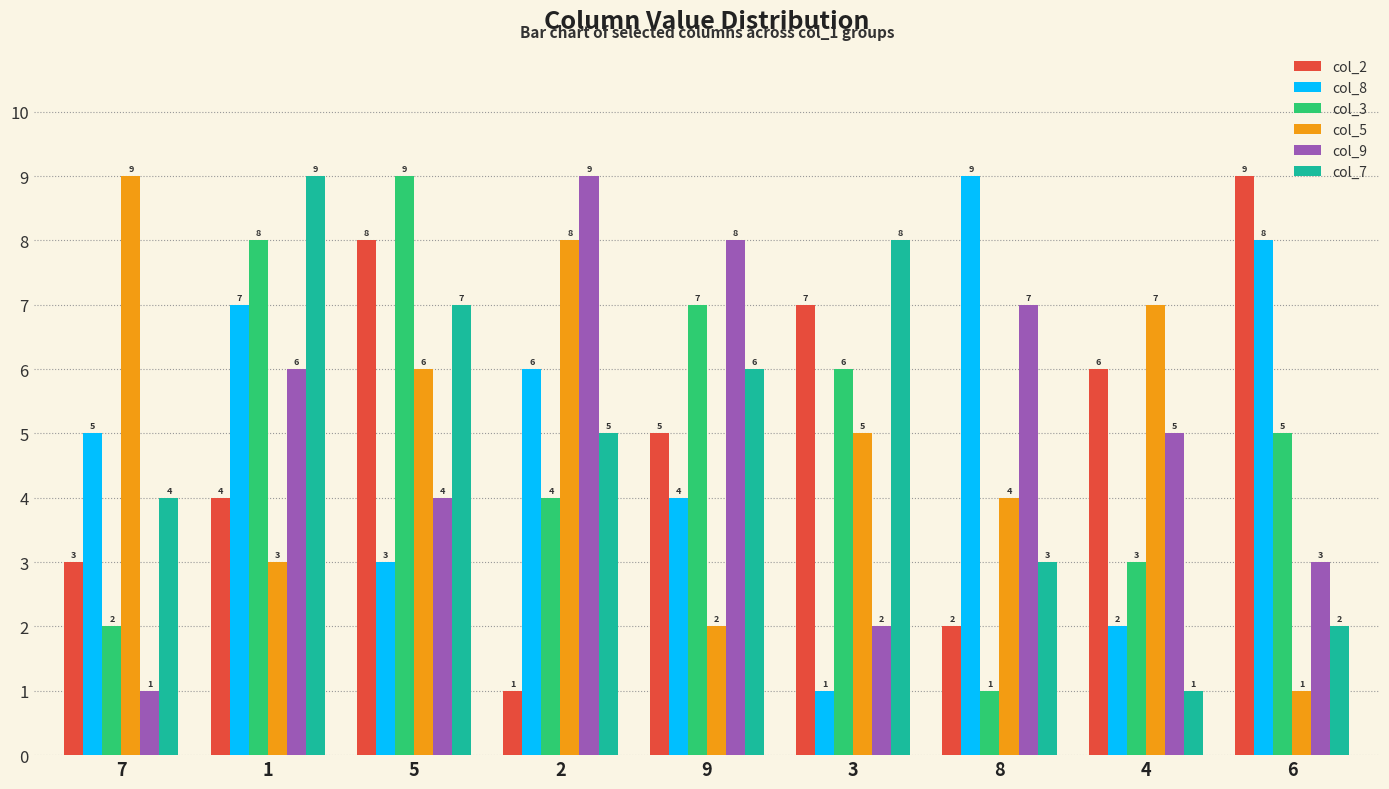

What is the difference between the maximum and minimum values in the col_9 series?

8